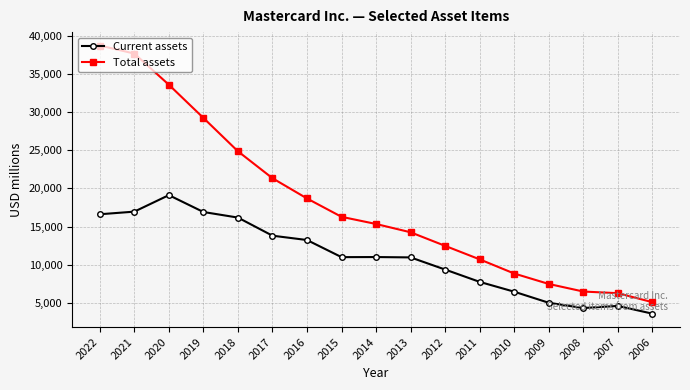

How many lines are shown in the chart?

2